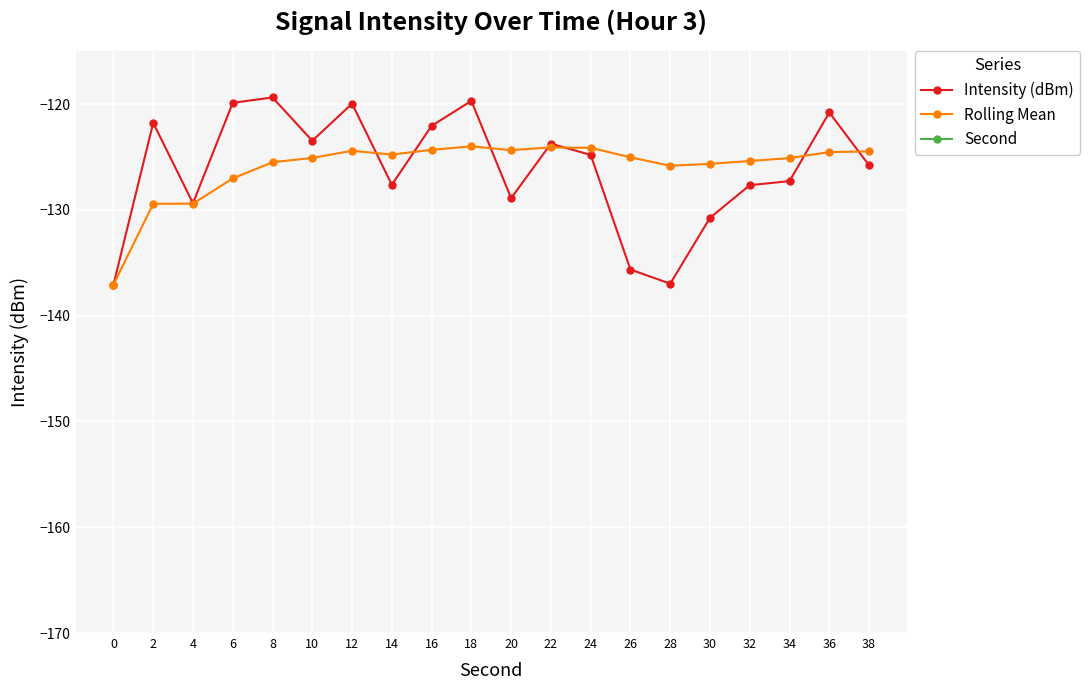

What is the maximum value shown in the chart?

38.0